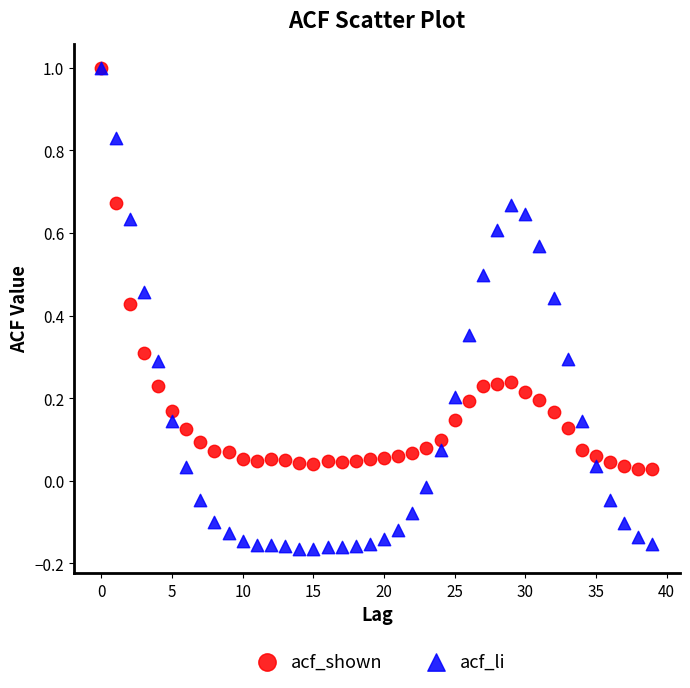

What are all the series names shown in the legend?

acf_shown, acf_li